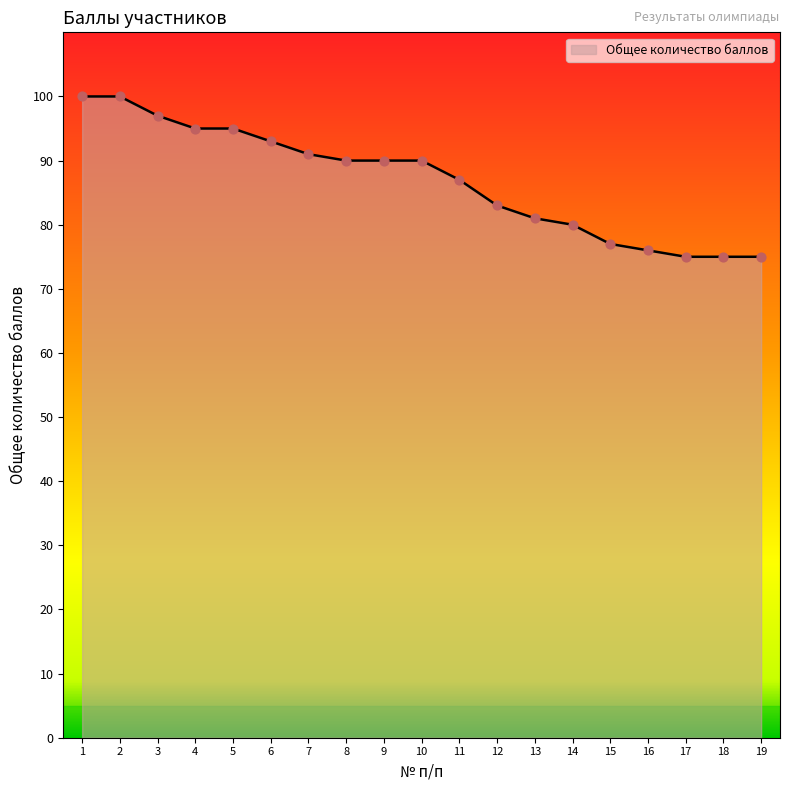

Which has a higher value, 3 or 4?

3